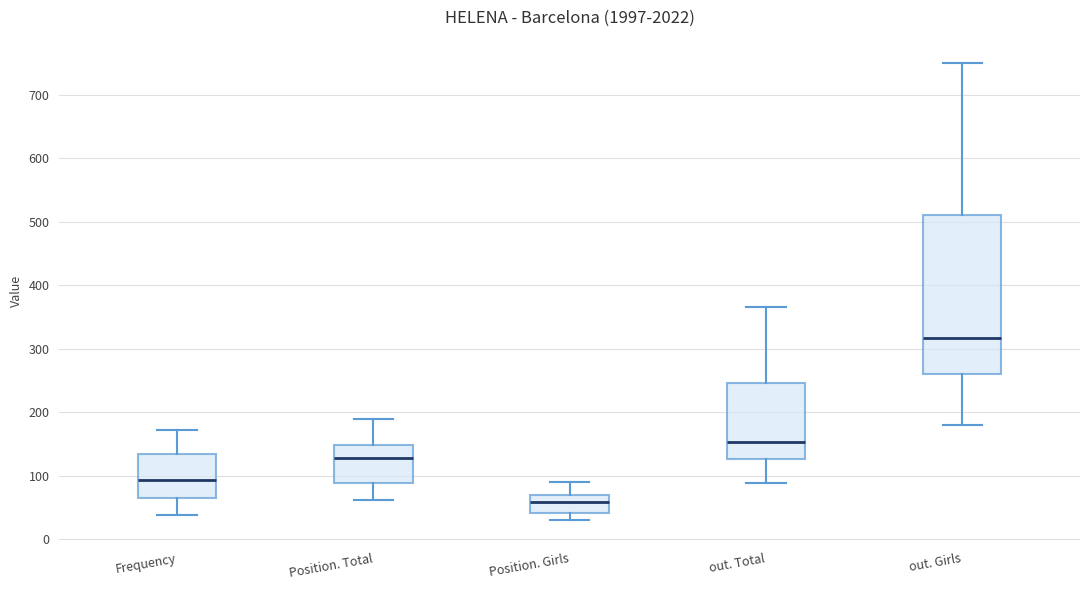

Reading left to right, transcribe this box plot: for each box, give where its median line is, the range the box spans, and where its two whiskers end, as read against the y-axis. The values are not printed on the chart, so give them approximately, as read against the axis.

Frequency: median 90, box 60 to 130, whiskers 40 to 170
Position. Total: median 130, box 90 to 150, whiskers 60 to 190
Position. Girls: median 60, box 40 to 70, whiskers 30 to 90
out. Total: median 150, box 130 to 250, whiskers 90 to 370
out. Girls: median 320, box 260 to 510, whiskers 180 to 750